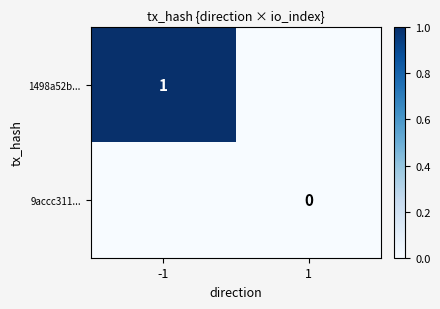

Is it true that 1498a52b... equals 0 at -1?

False